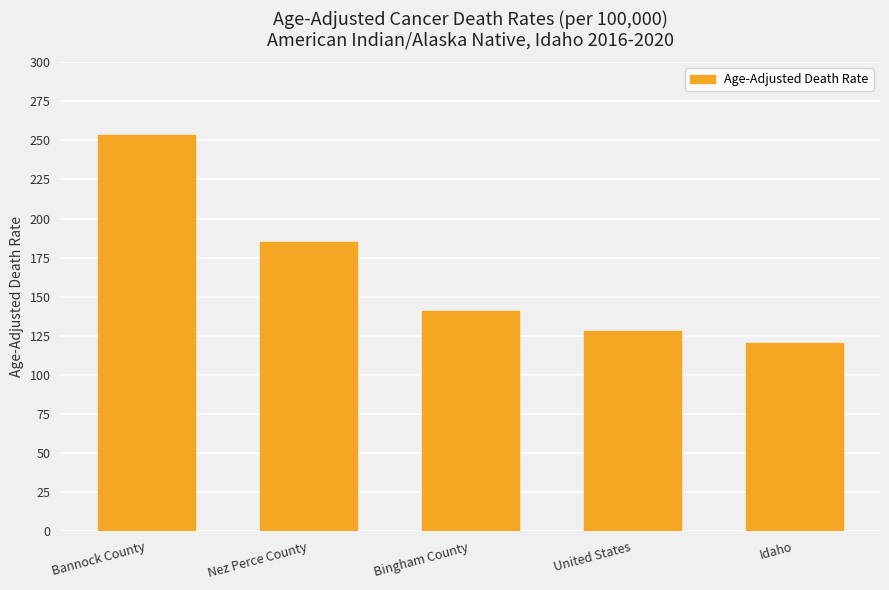

What is the smallest value displayed?

120.1